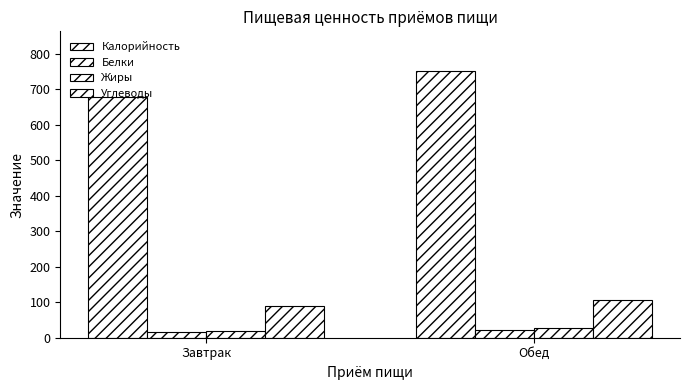

How many bars are there in total?

8